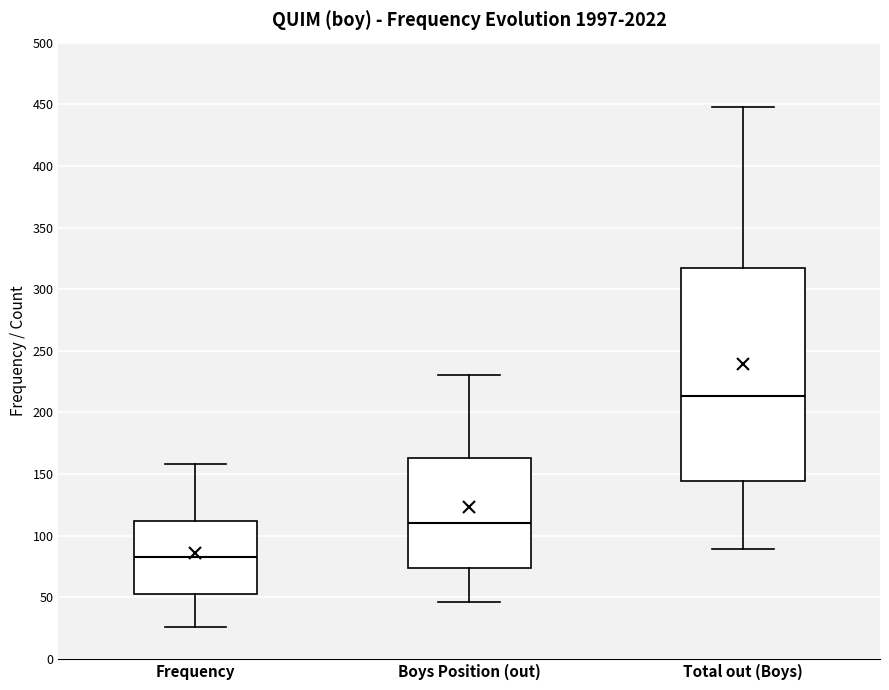

Reading left to right, read every box against the y-axis: the position of its median line, the range the box covers, and the ends of its whiskers. The values are not printed on the chart, so give them approximately, as read against the axis.

Frequency: median 85, box 55 to 110, whiskers 25 to 160
Boys Position (out): median 110, box 75 to 165, whiskers 45 to 230
Total out (Boys): median 215, box 145 to 315, whiskers 90 to 450